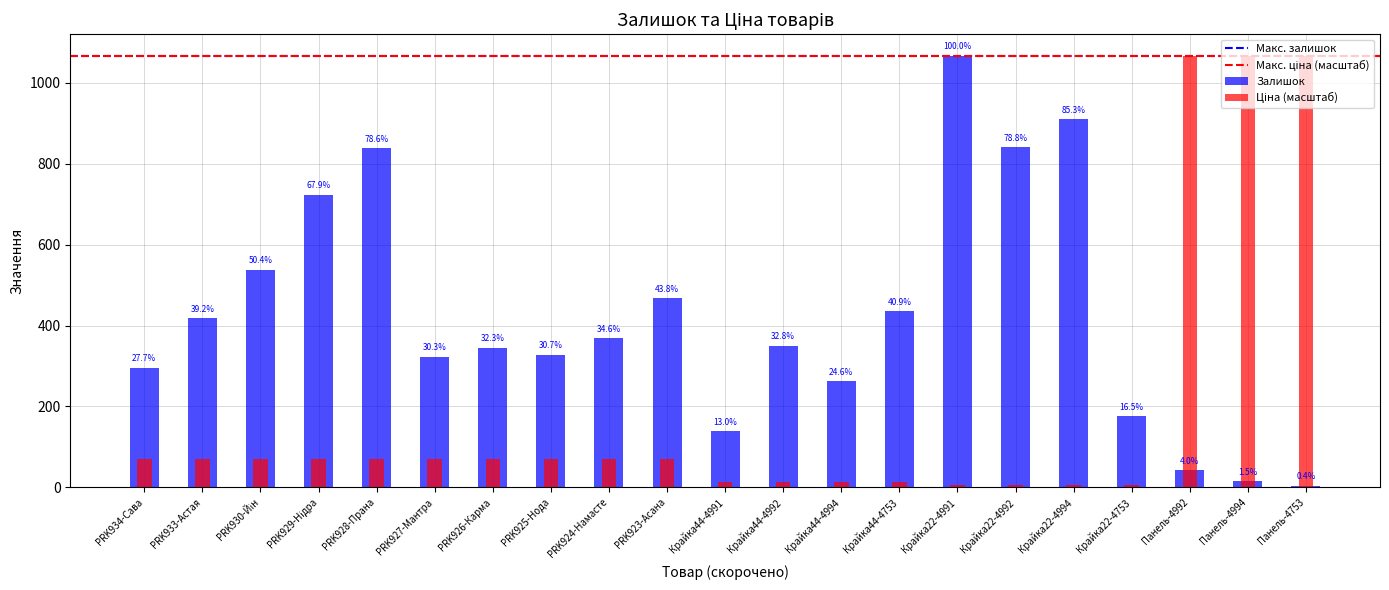

How many bars are there in total?

42